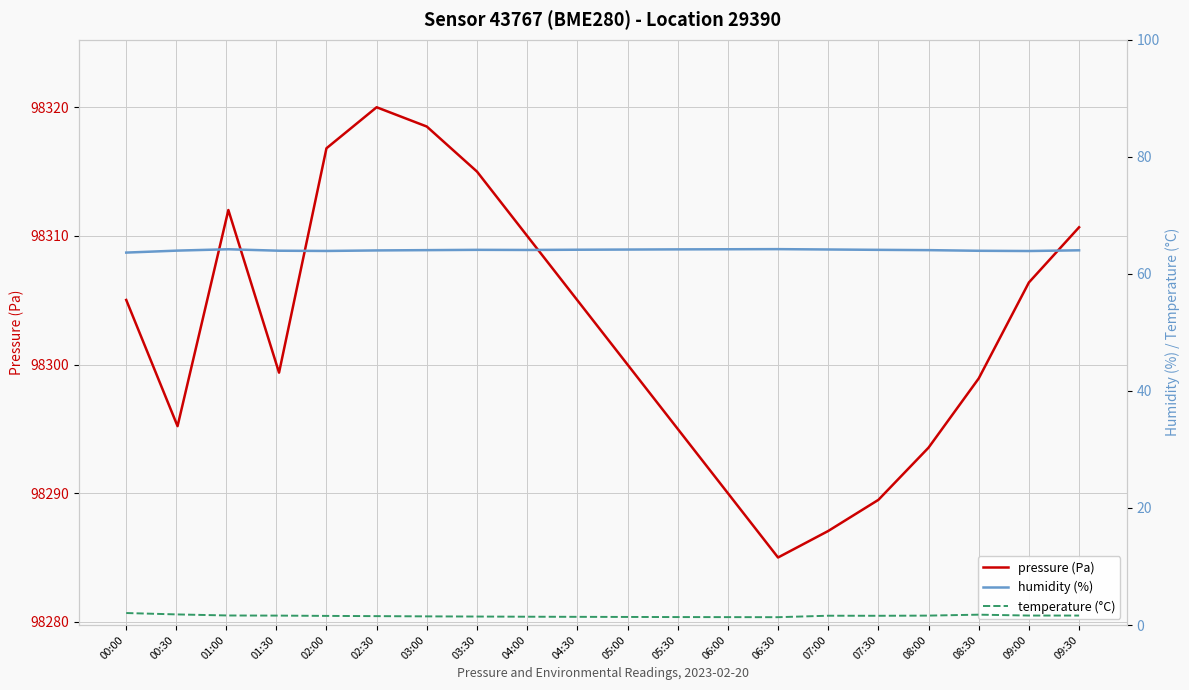

At which label does pressure (Pa) reach its minimum?

06:30